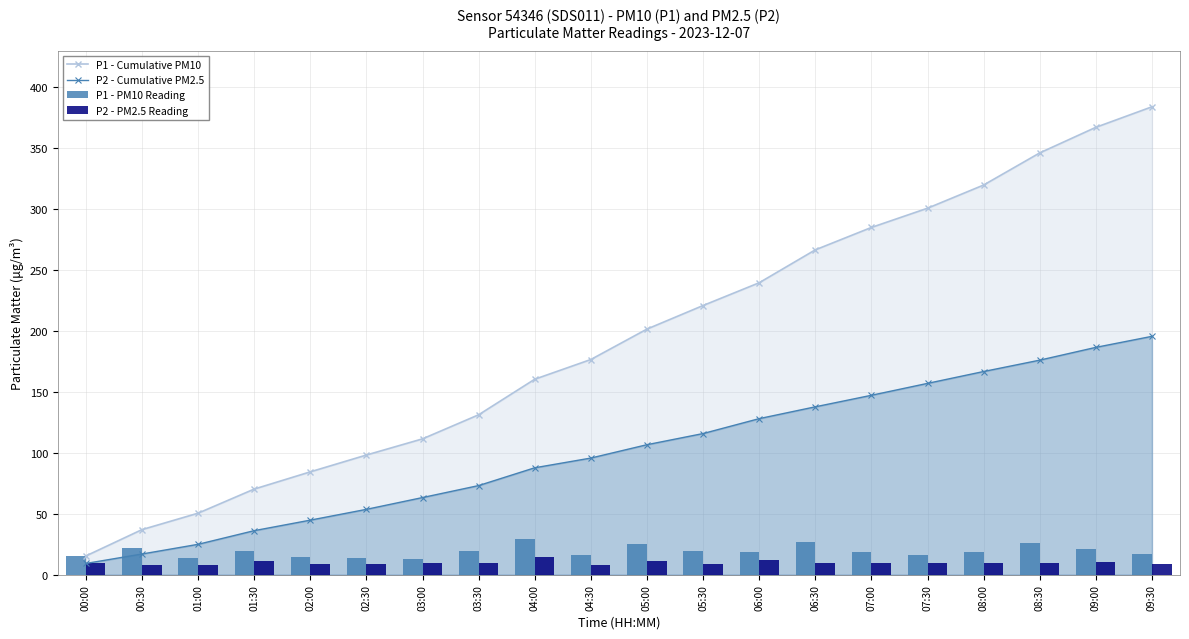

Reading right to left, extract all data points from this chart.

P1 - Cumulative PM10: 09:30=383.8	09:00=366.9	08:30=345.9	08:00=319.6	07:30=300.6	07:00=284.8	06:30=266.4	06:00=239.4	05:30=220.8	05:00=201.4	04:30=176.5	04:00=160.3	03:30=131.2	03:00=111.4	02:30=98.2	02:00=84.4	01:30=70.2	01:00=50.5	00:30=37.0	00:00=15.4
P2 - Cumulative PM2.5: 09:30=195.5	09:00=186.5	08:30=176.0	08:00=166.7	07:30=156.9	07:00=147.2	06:30=137.7	06:00=128.0	05:30=115.8	05:00=106.6	04:30=95.7	04:00=87.7	03:30=73.1	03:00=63.3	02:30=53.6	02:00=44.8	01:30=36.1	01:00=24.9	00:30=17.0	00:00=9.2
P1 - PM10 Reading: 09:30=16.8	09:00=21.0	08:30=26.4	08:00=19.0	07:30=15.8	07:00=18.4	06:30=27.0	06:00=18.7	05:30=19.3	05:00=24.9	04:30=16.2	04:00=29.2	03:30=19.7	03:00=13.3	02:30=13.8	02:00=14.1	01:30=19.8	01:00=13.5	00:30=21.6	00:00=15.4
P2 - PM2.5 Reading: 09:30=9.1	09:00=10.5	08:30=9.3	08:00=9.7	07:30=9.8	07:00=9.4	06:30=9.7	06:00=12.2	05:30=9.2	05:00=10.9	04:30=8.0	04:00=14.6	03:30=9.8	03:00=9.7	02:30=8.8	02:00=8.6	01:30=11.2	01:00=8.0	00:30=7.8	00:00=9.2